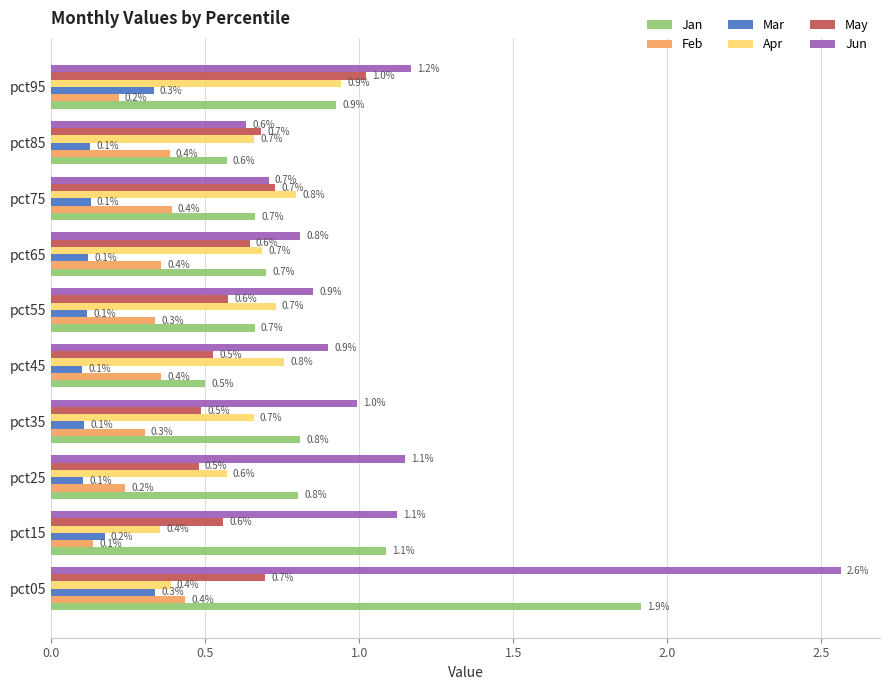

What is the difference between the highest and lowest values at pct85?

0.6